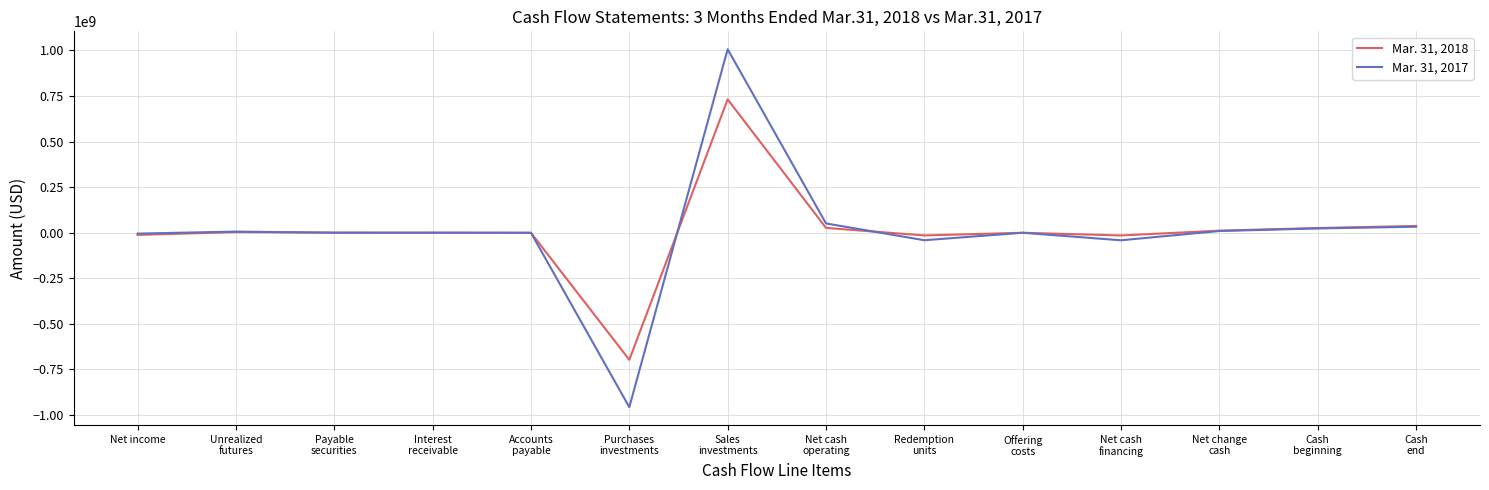

What is the lowest value of the Mar. 31, 2017 series?

-957119852